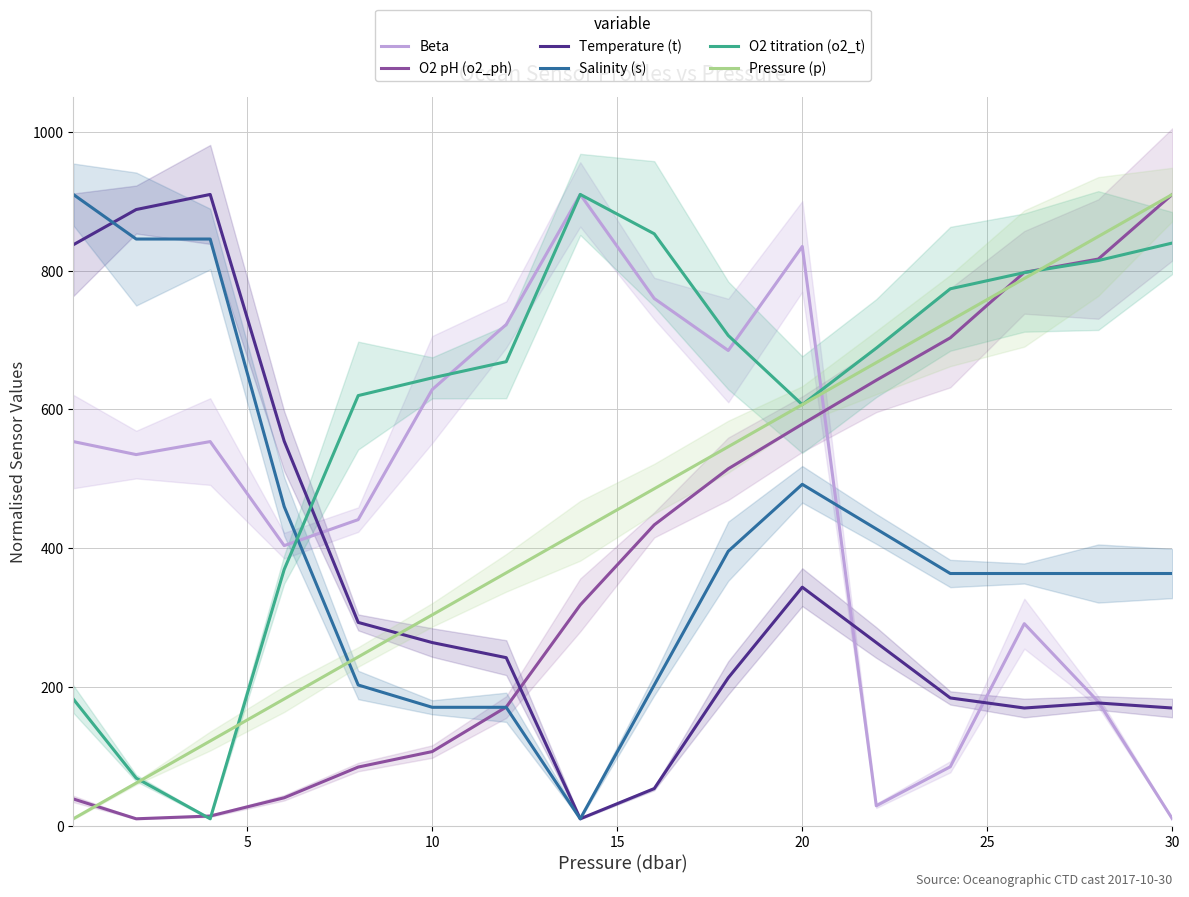

How many interior local peaks does the Temperature (t) series have?

3